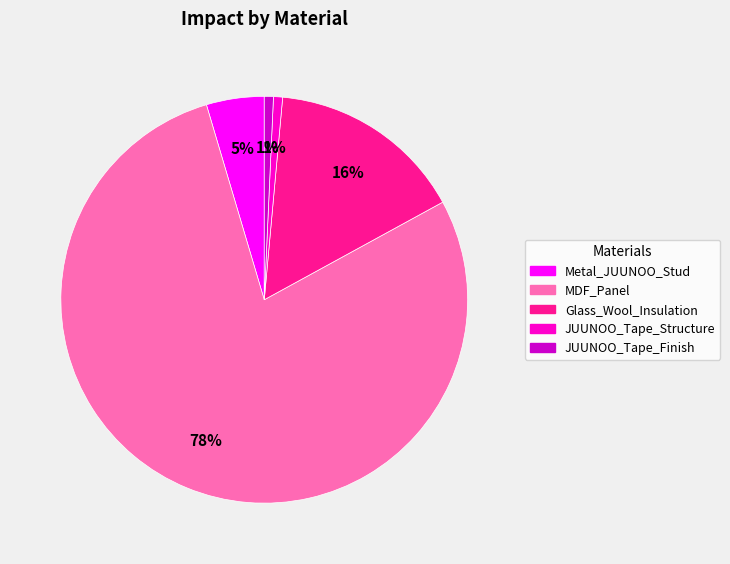

To the nearest percent, what is the difference between the Glass_Wool_Insulation and JUUNOO_Tape_Structure slice percentages?

15%